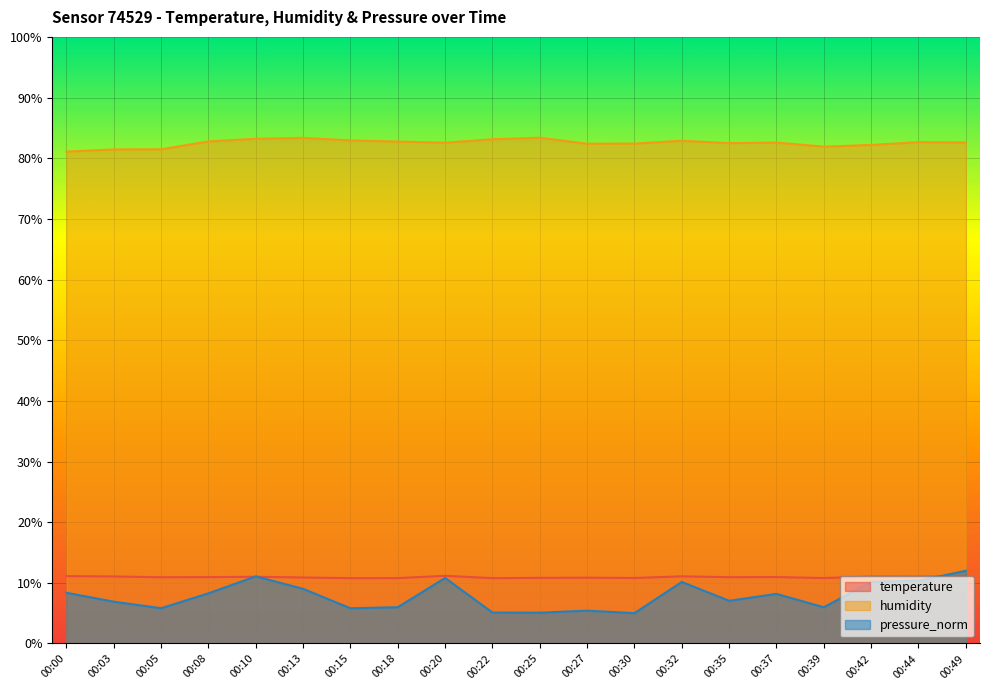

Which series has the largest total across all categories?

humidity